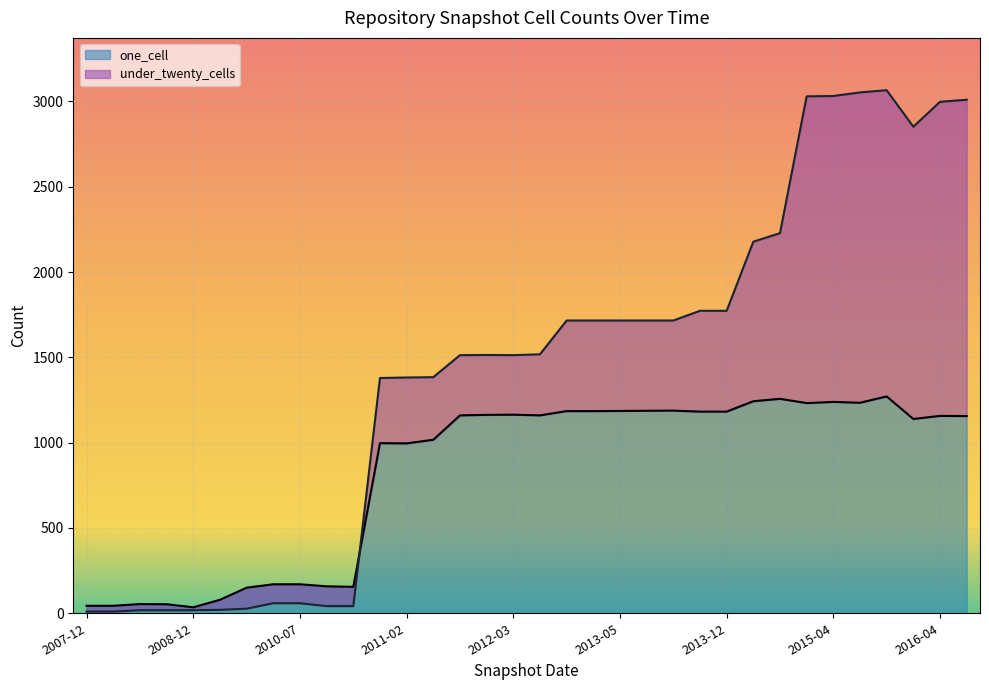

At which label does one_cell reach its peak?

2015-10